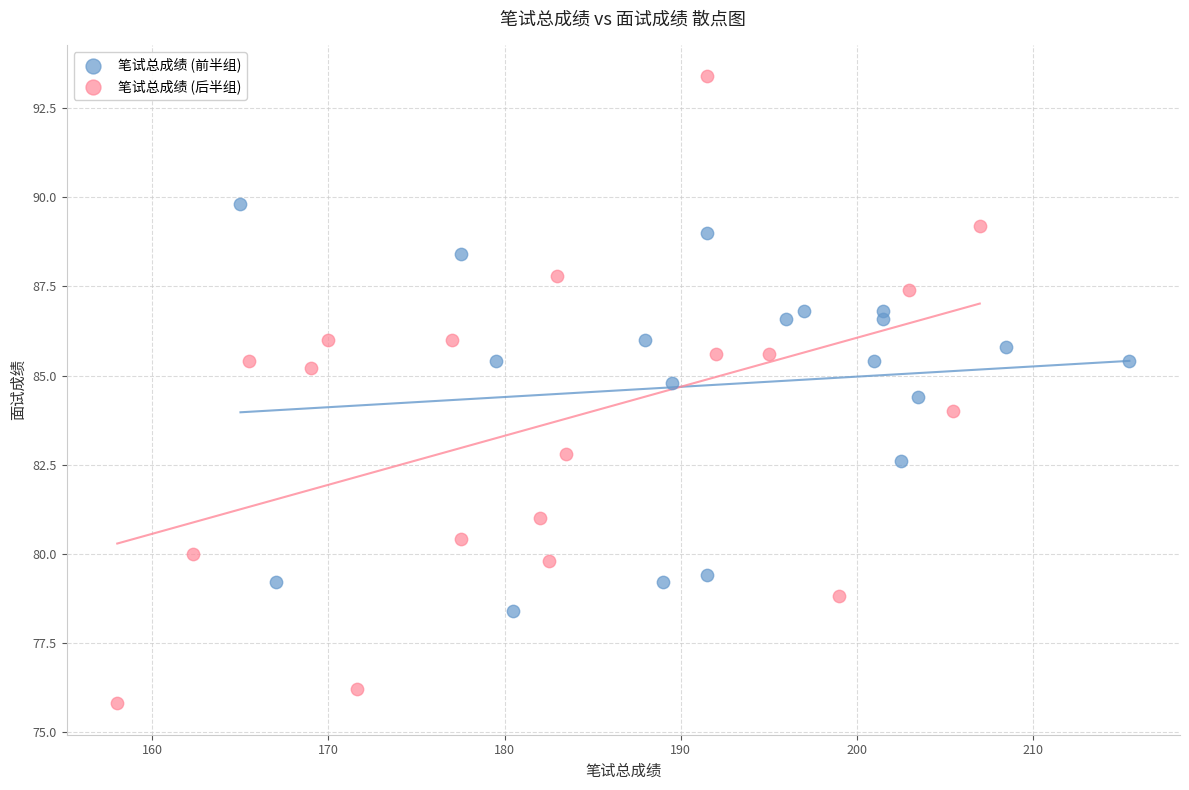

Which series reaches the minimum Y coordinate?

笔试总成绩 (后半组)